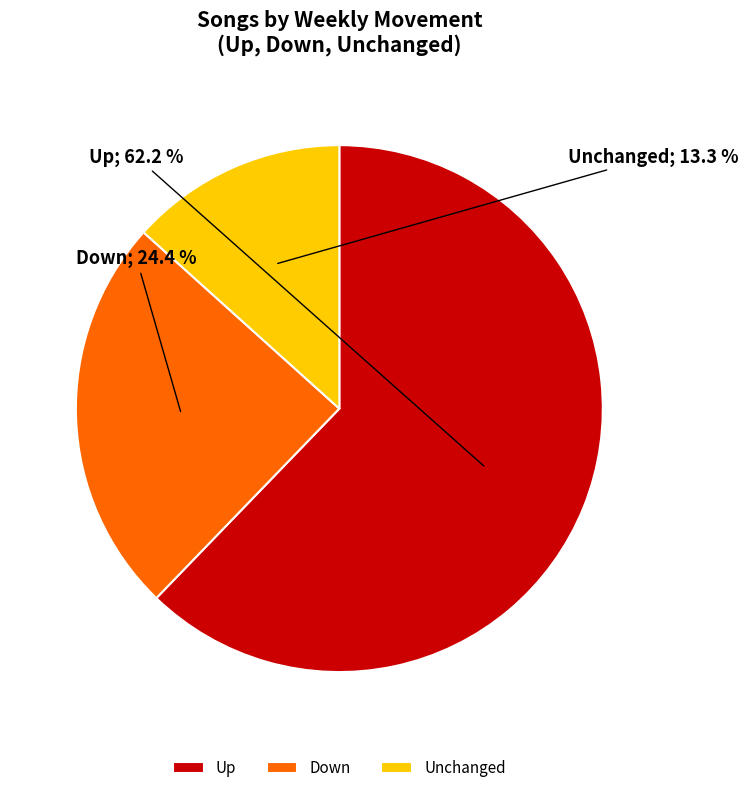

Rank the categories by value from highest to lowest.

Up, Down, Unchanged